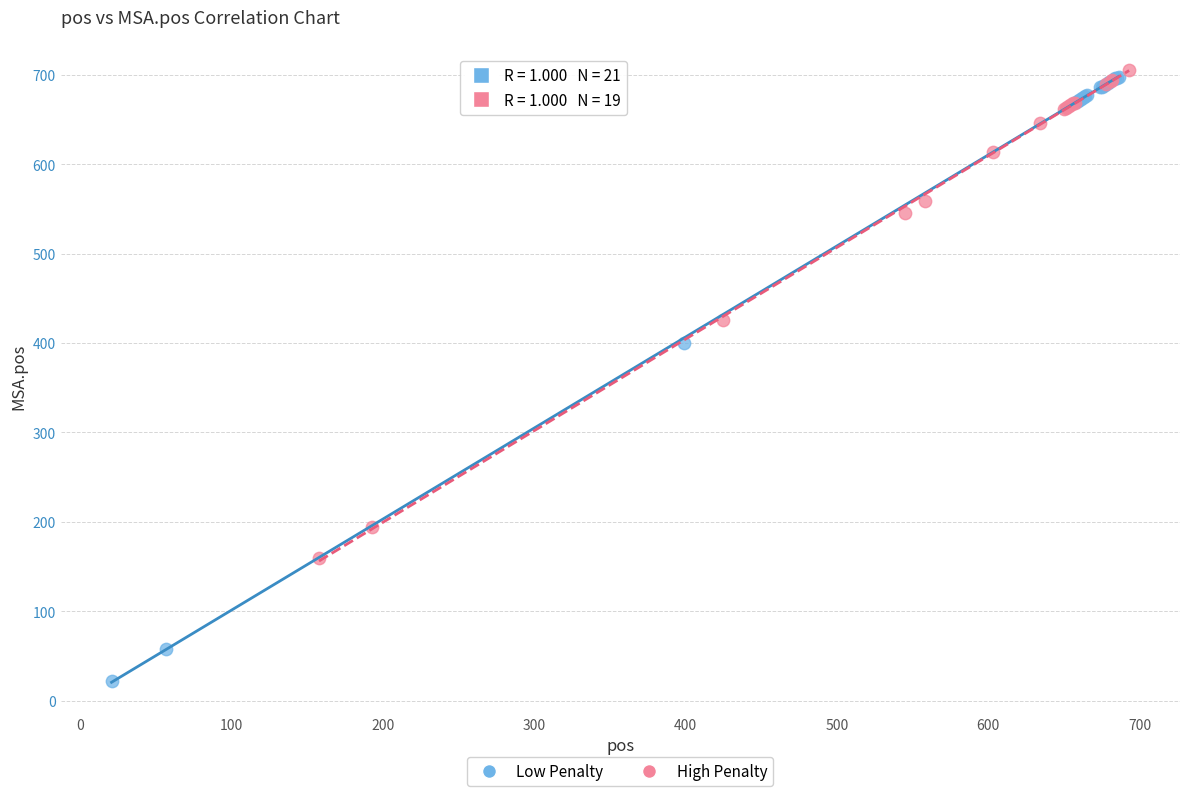

Which series reaches the minimum Y coordinate?

Low Penalty